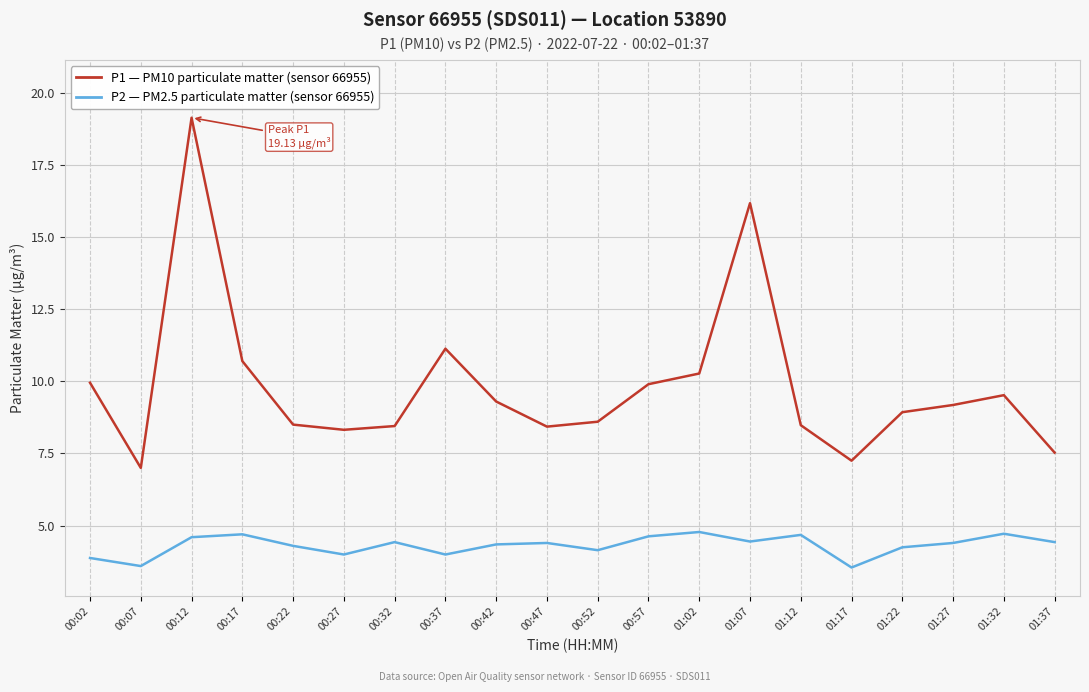

What is the greatest value displayed?

19.1